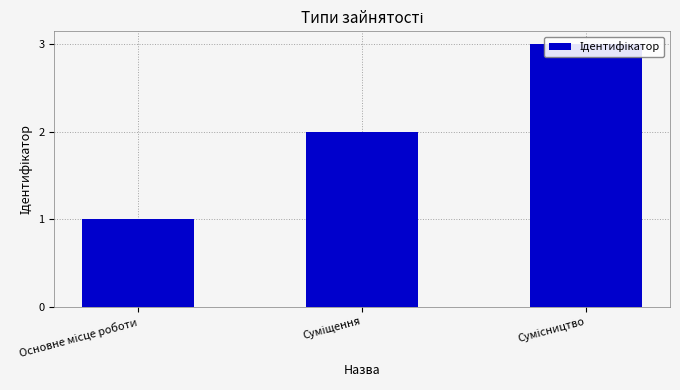

Rank the categories by value from highest to lowest.

Сумісництво, Суміщення, Основне місце роботи